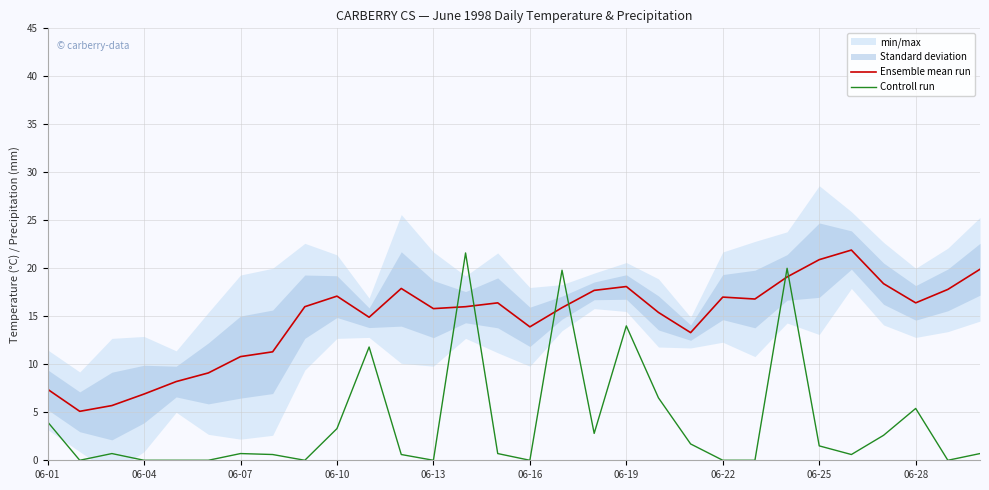

The value of Controll run at 06-19 is 14.0. True or false?

True